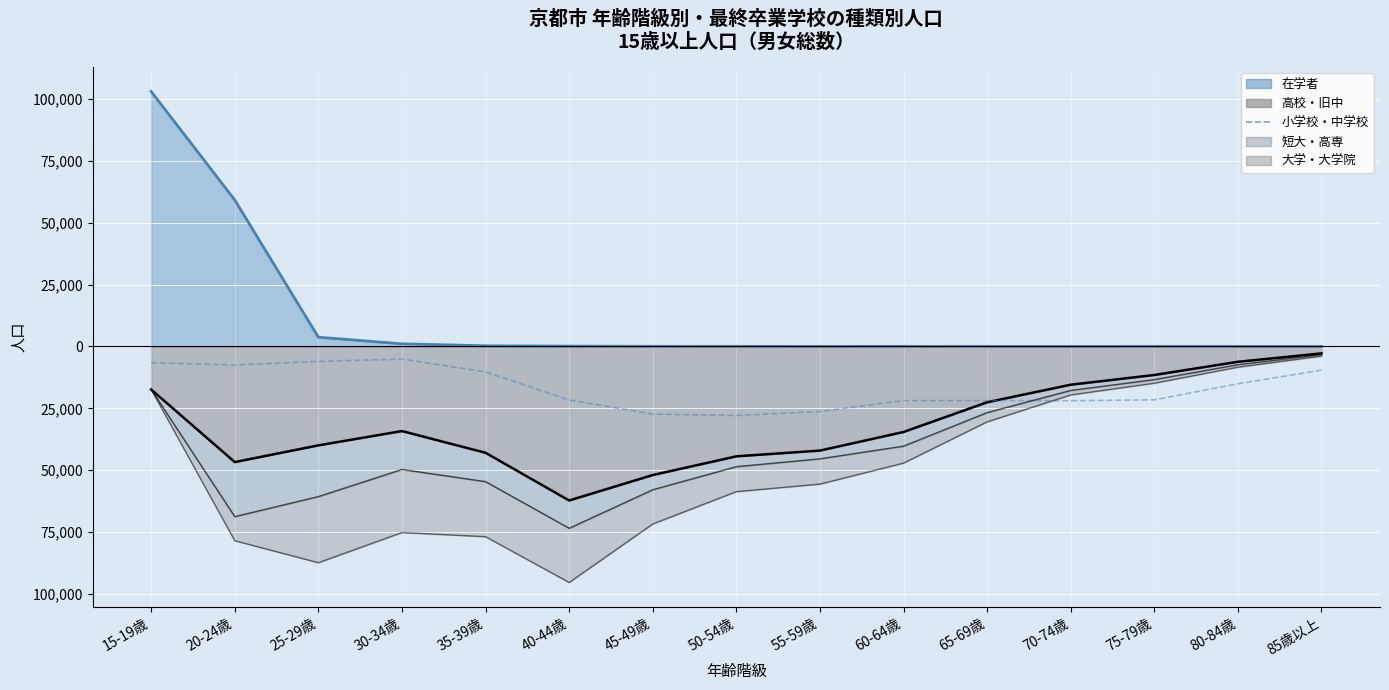

Which label corresponds to the largest value in the chart?

30-34歳